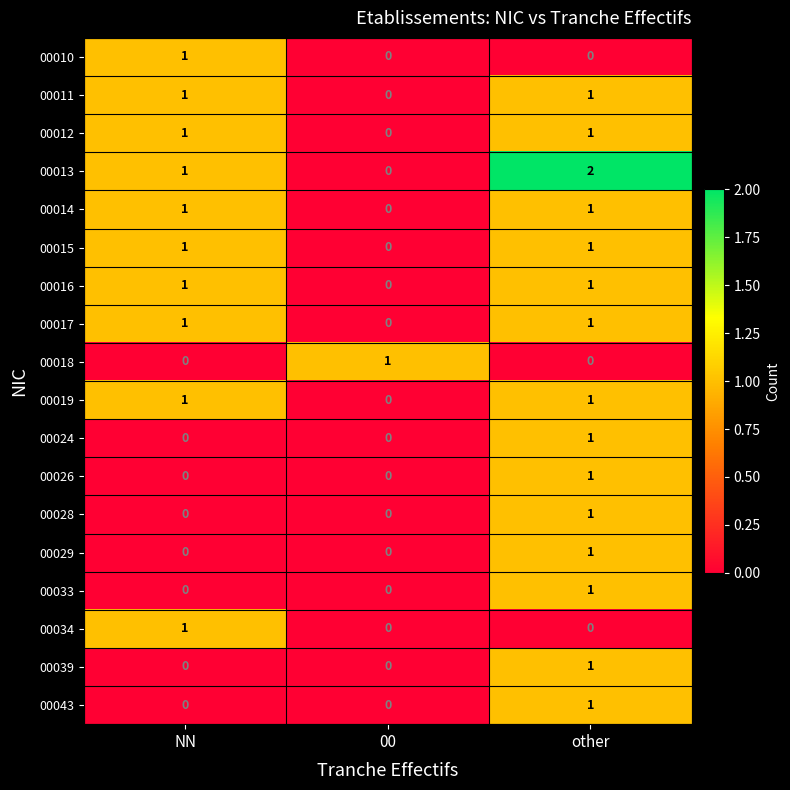

At which category does the chart reach its peak across all series?

other